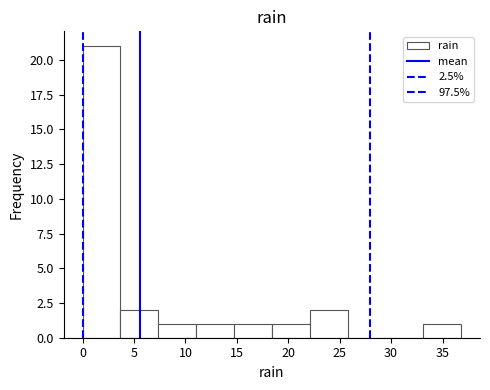

What is the height of the bar covering 18.5 to 22.0 on the x-axis? Neither the bar edges nor the heights are printed on the chart, so give them approximately, as read against the axes.

1